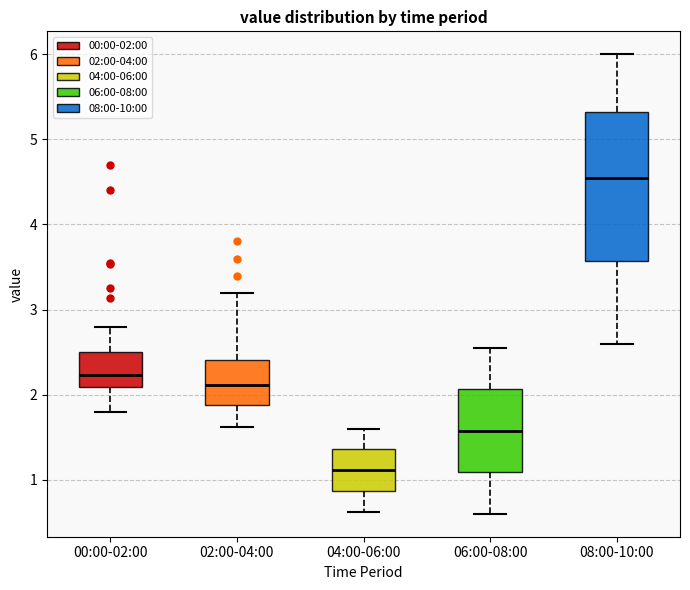

Where does the upper whisker of the box for 02:00-04:00 end on the y-axis? The values are not printed on the chart, so give them approximately, as read against the axis.

3.2